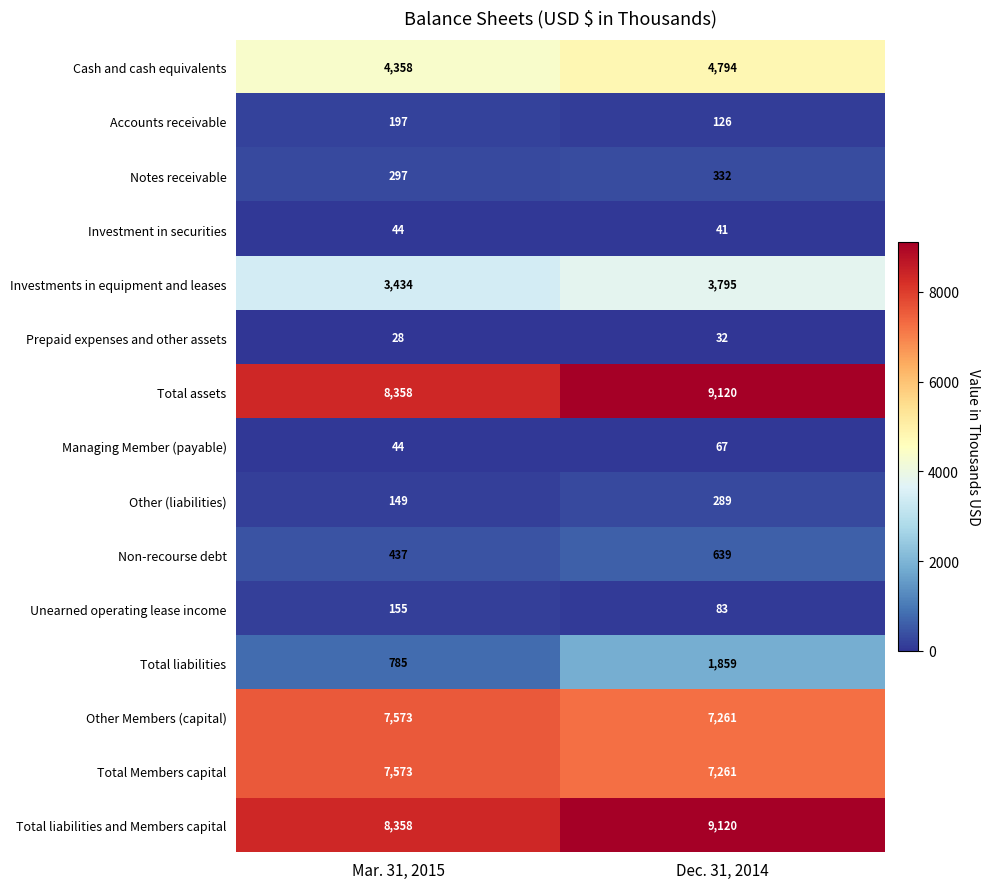

What is the total value across all series at Dec. 31, 2014?

44819